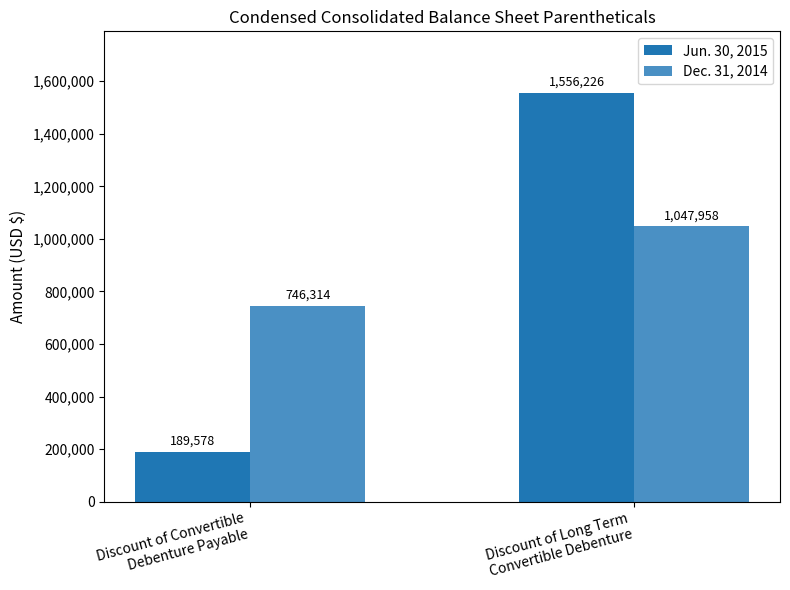

What position from the right is Discount of Convertible
Debenture Payable?

2